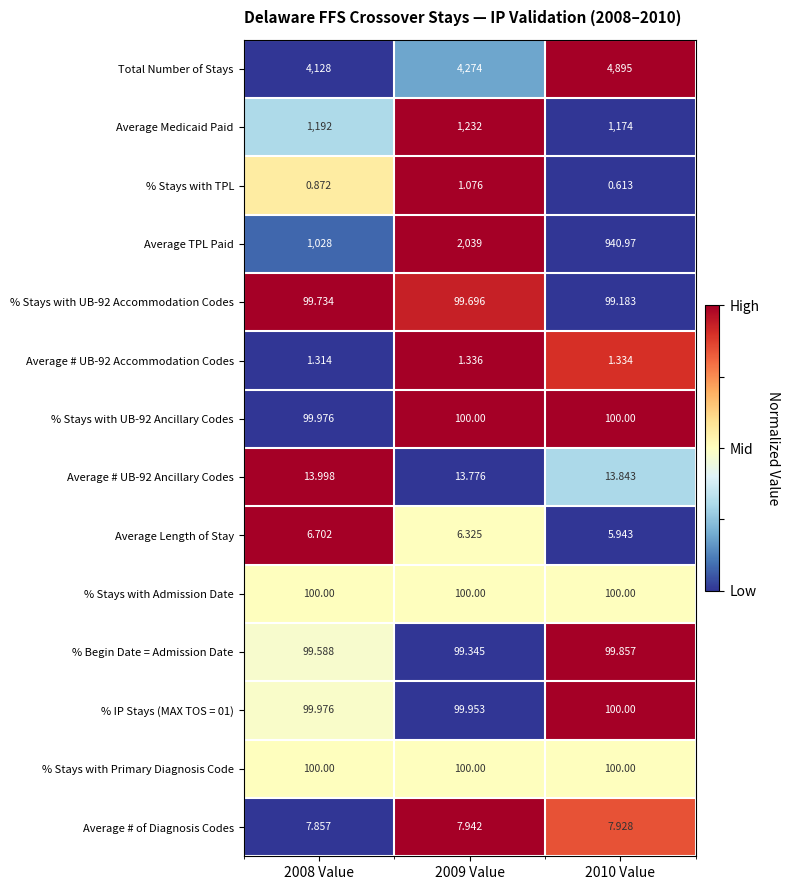

Between 2009 Value and 2010 Value, which series saw the biggest shift?

Average TPL Paid